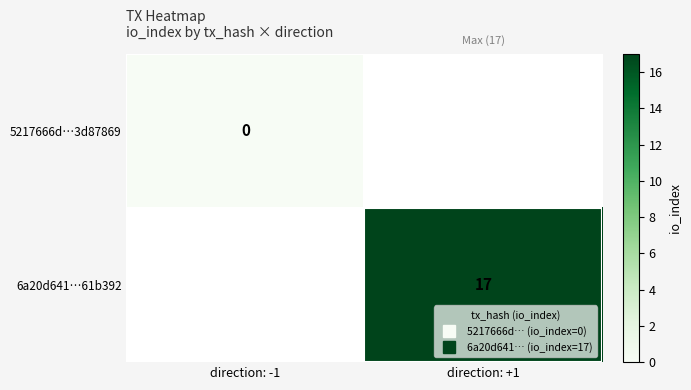

How many categories are shown in the chart?

2